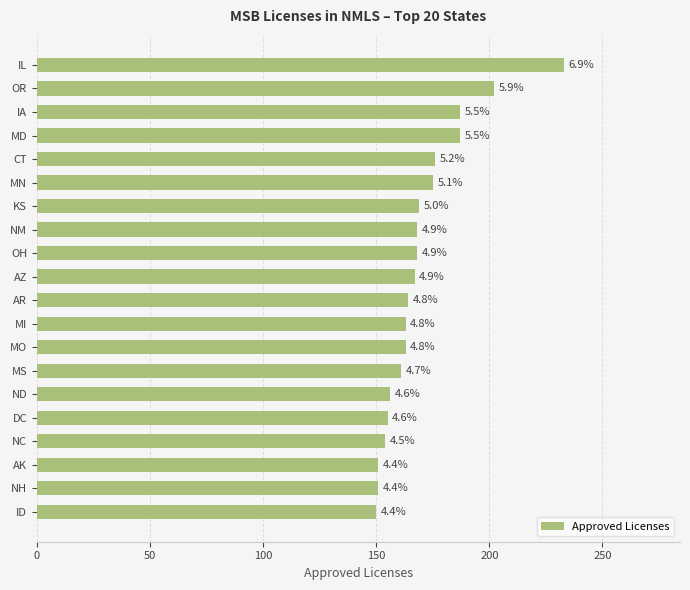

What is the difference between the maximum and minimum values?

83